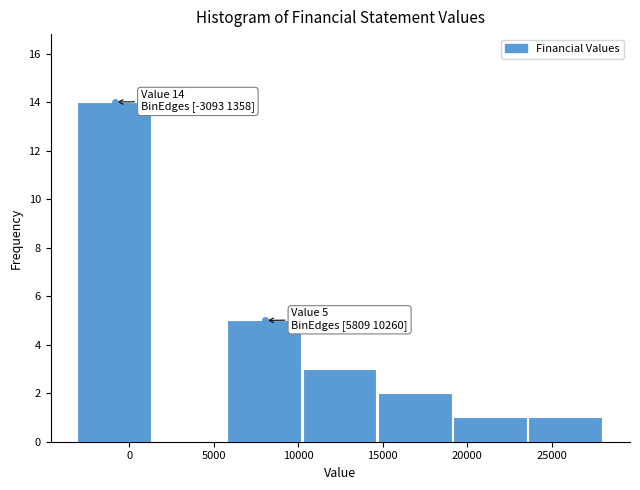

Over which range of the x-axis is the bar tallest?

-3000 to 1500